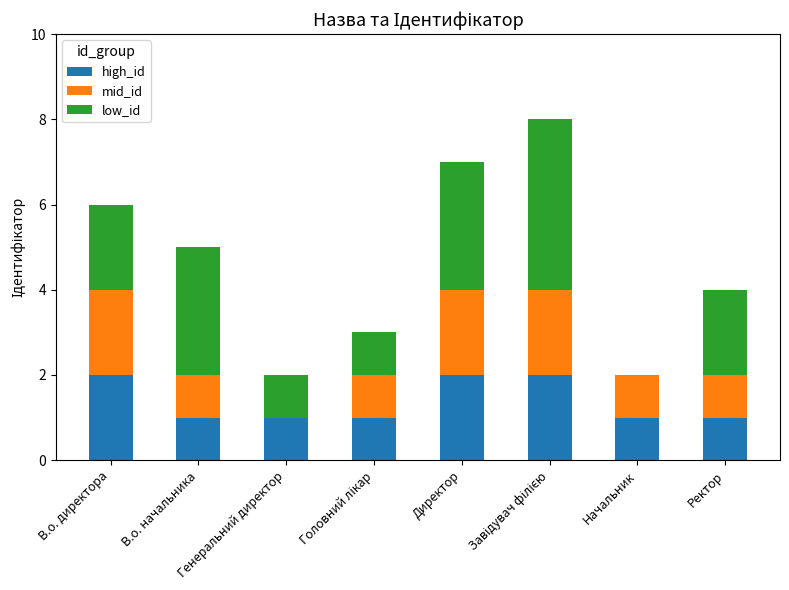

How many bars are there in each group?

3